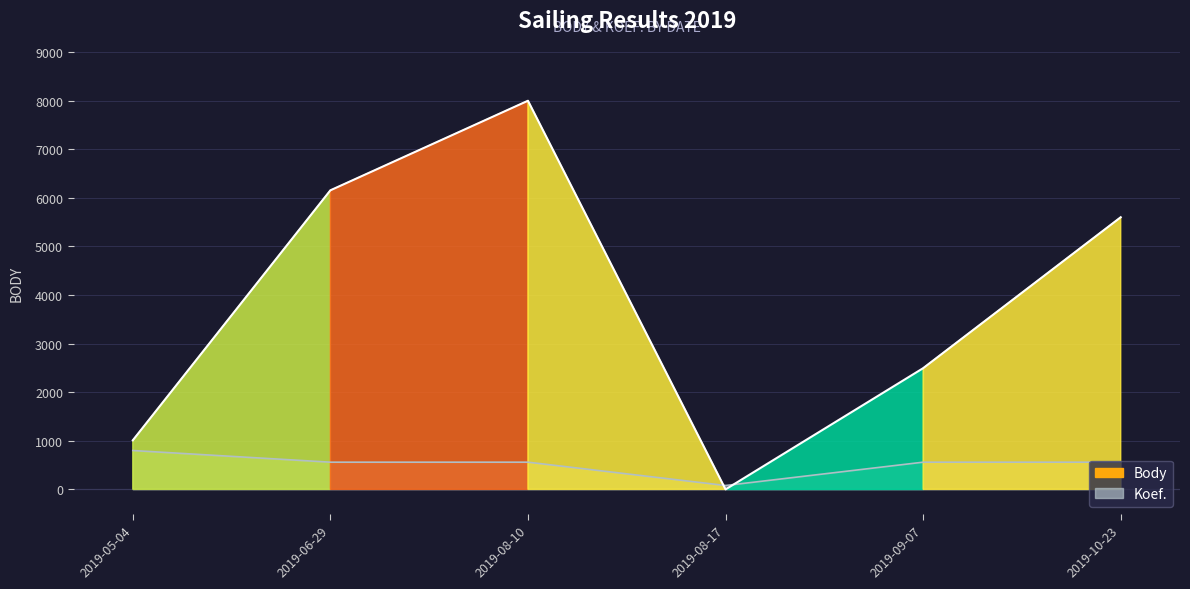

Between 2019-08-10 and 2019-10-23, which series saw the biggest shift?

Body